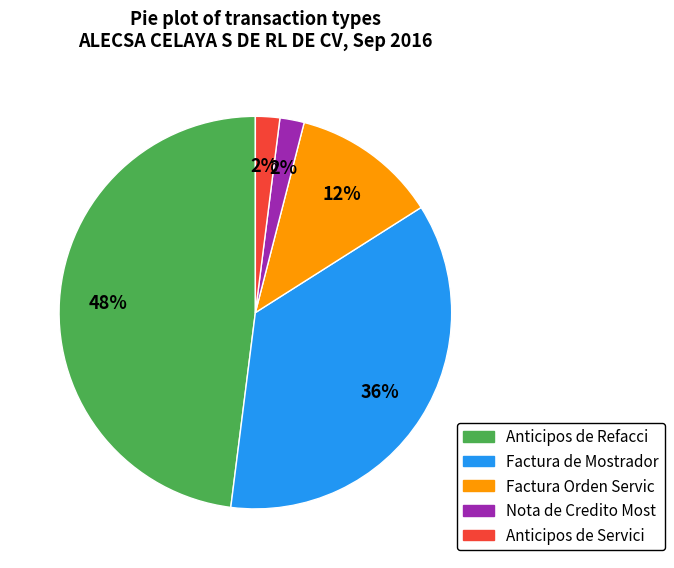

To the nearest percent, what is the average slice percentage?

20%